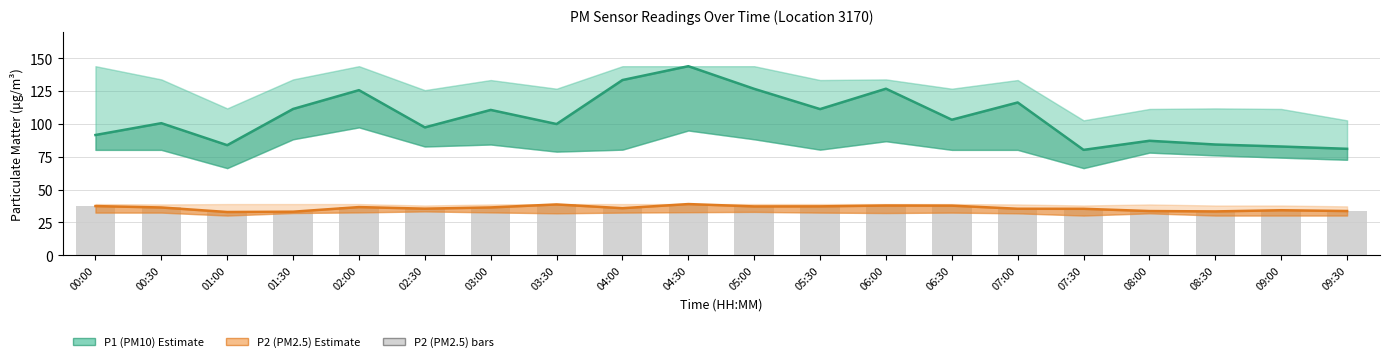

Reading left to right, what are all the values shown in this chart?

P1 (PM10): 00:00=91.5	00:30=100.5	01:00=83.8	01:30=111.4	02:00=125.7	02:30=97.3	03:00=110.7	03:30=99.9	04:00=133.4	04:30=143.9	05:00=126.7	05:30=111.3	06:00=126.8	06:30=103.2	07:00=116.3	07:30=80.2	08:00=87.2	08:30=84.3	09:00=82.8	09:30=81.0
P2 (PM2.5): 00:00=37.4	00:30=36.4	01:00=32.9	01:30=33.1	02:00=36.6	02:30=35.5	03:00=36.4	03:30=38.7	04:00=35.8	04:30=39.0	05:00=37.1	05:30=37.2	06:00=37.9	06:30=37.8	07:00=35.4	07:30=35.4	08:00=33.6	08:30=33.4	09:00=34.2	09:30=33.6